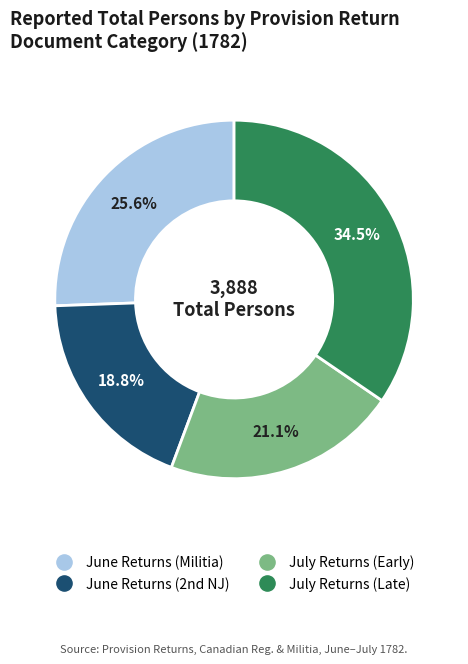

Is there any slice that represents more than half of the pie?

No